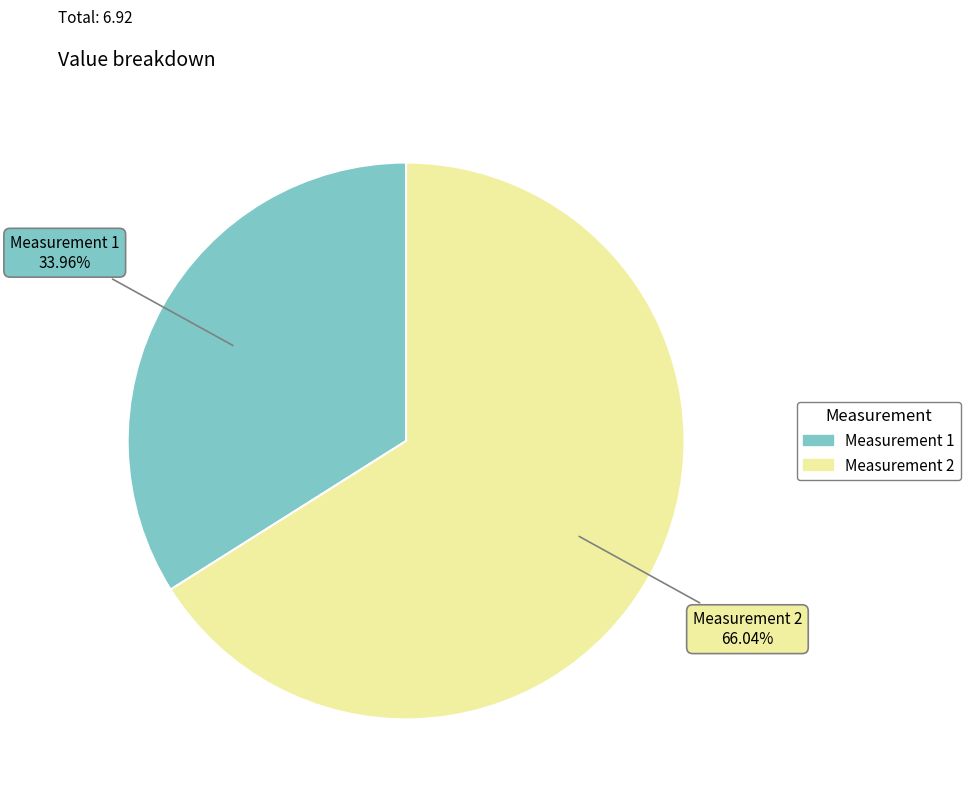

How many slices are in this pie chart?

2